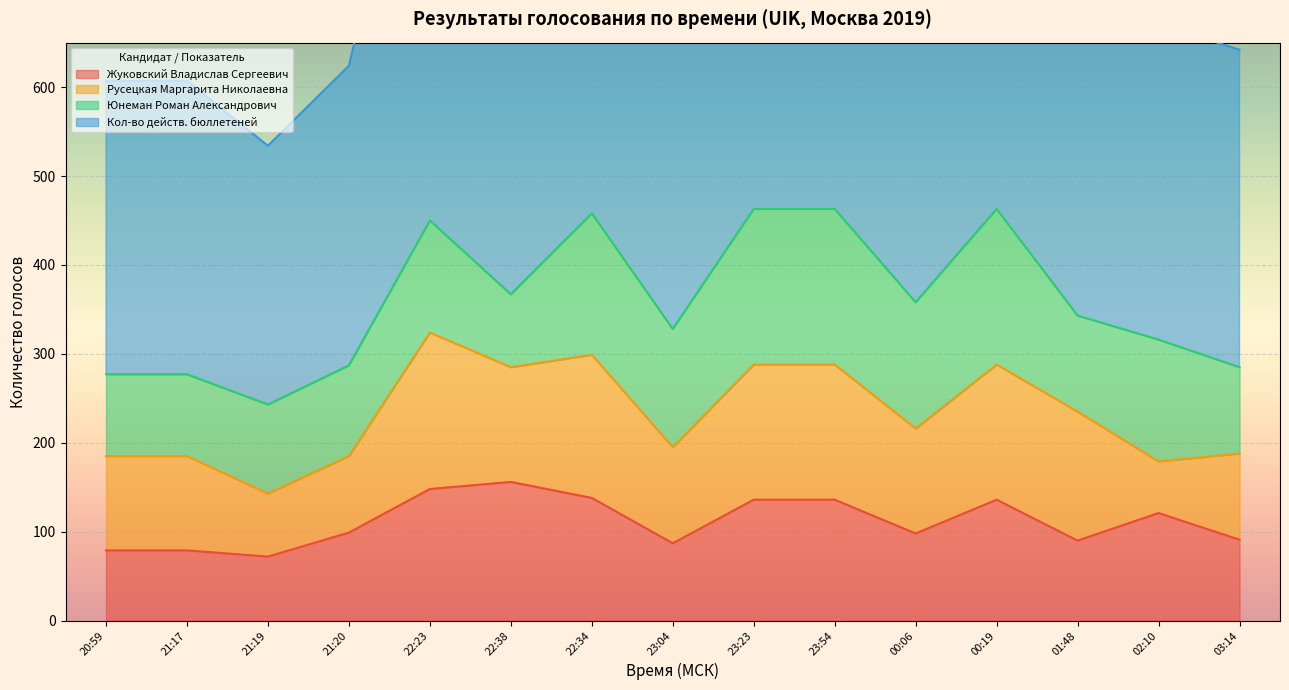

What is the difference between the Кол-во действ. бюллетеней values at 22:23 and 02:10?

335